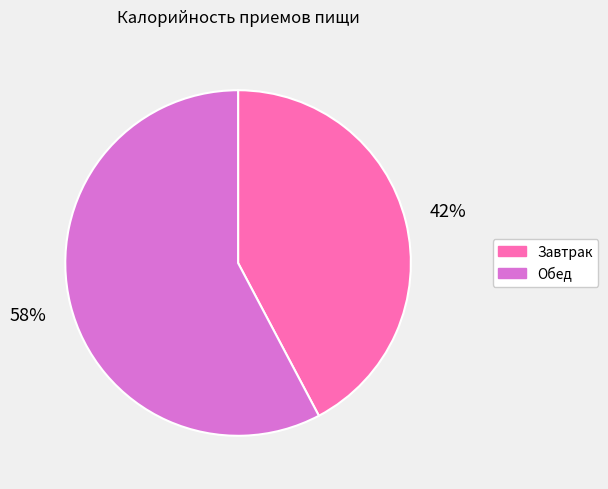

Is Завтрак the majority of the pie?

No